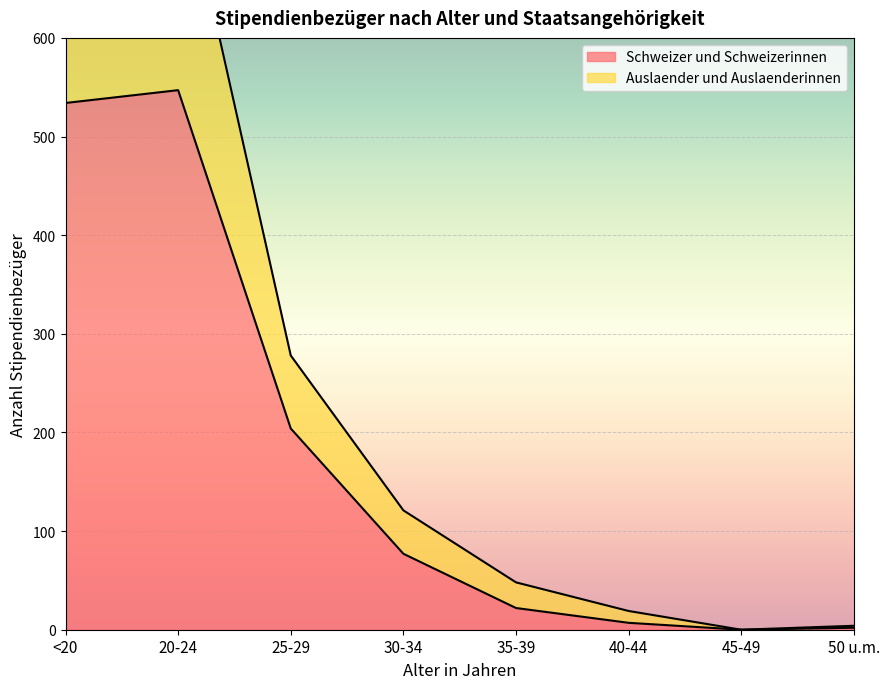

Reading left to right, what are all the values shown in this chart?

Schweizer und Schweizerinnen: 534	547	204	77	22	7	0	2
Auslaender und Auslaenderinnen: 805	787	278	121	48	19	0	4